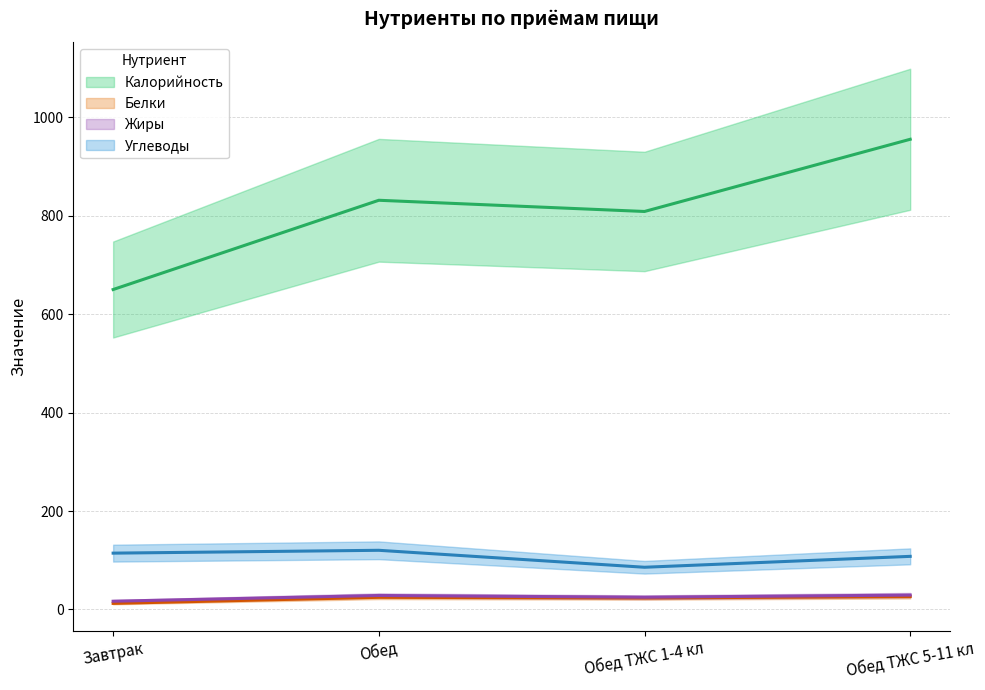

How many lines are shown in the chart?

4